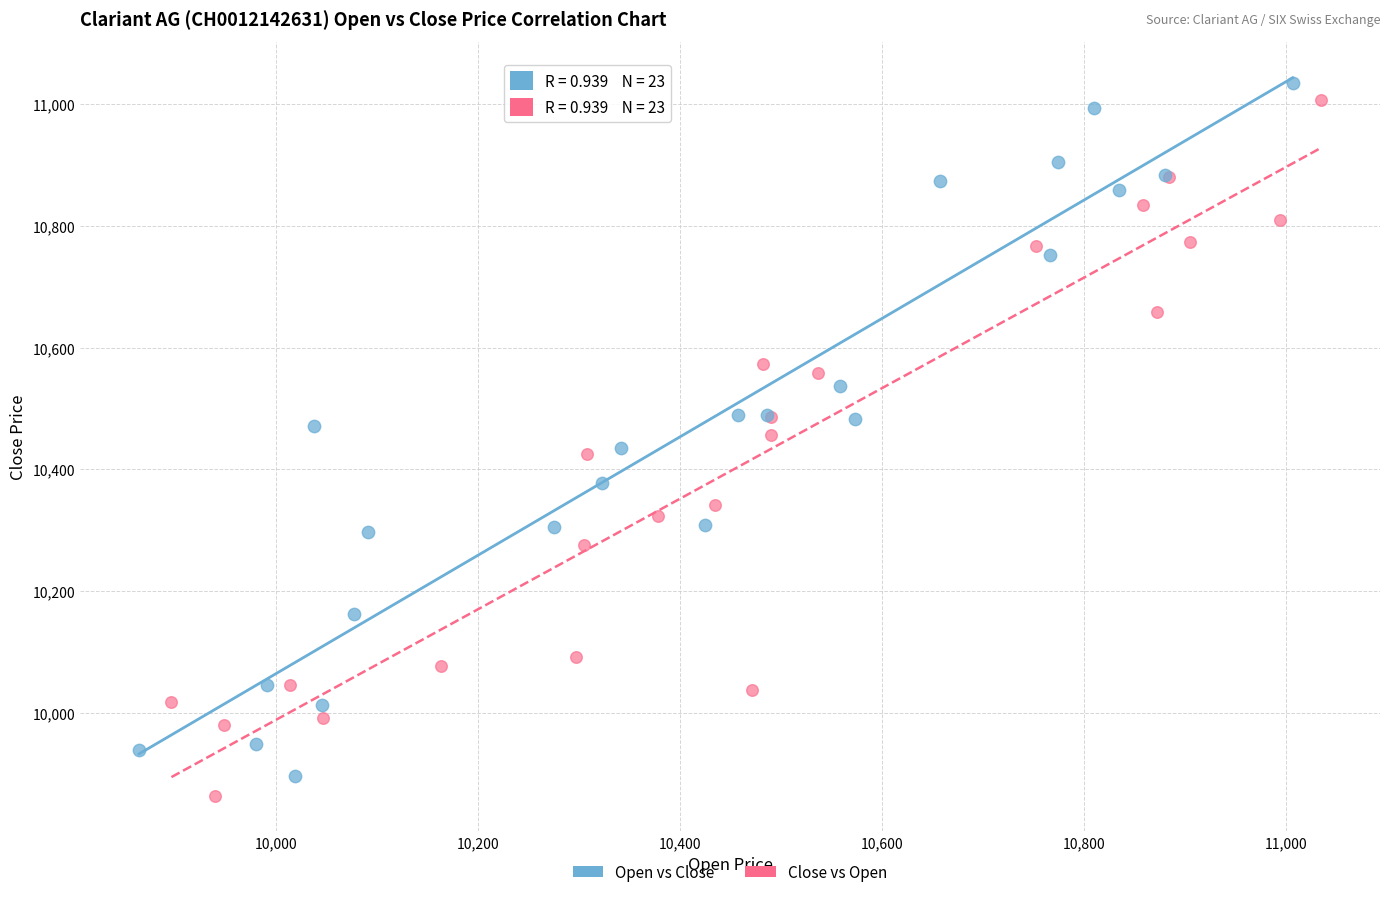

Which series reaches the maximum Y coordinate?

Open vs Close